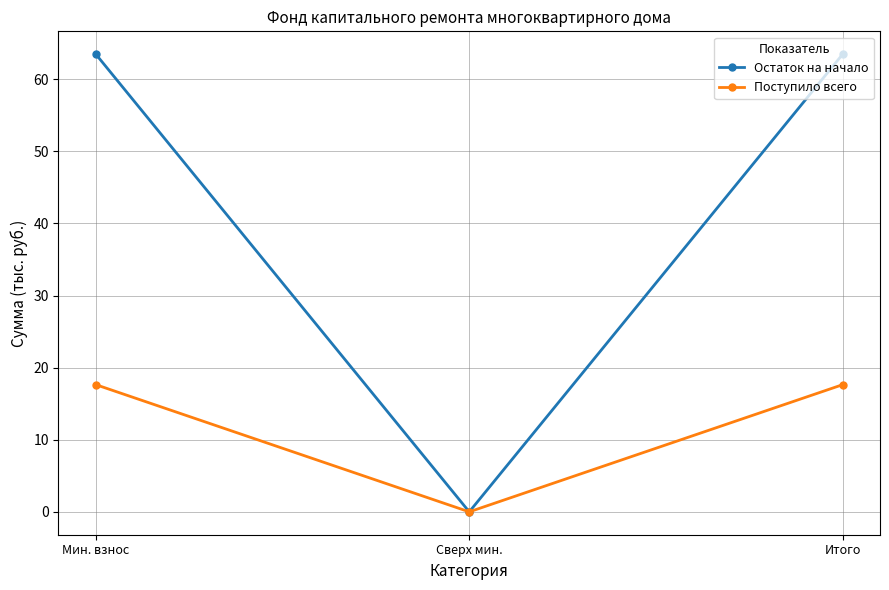

What is the label of the 2nd point from the left?

Сверх мин.